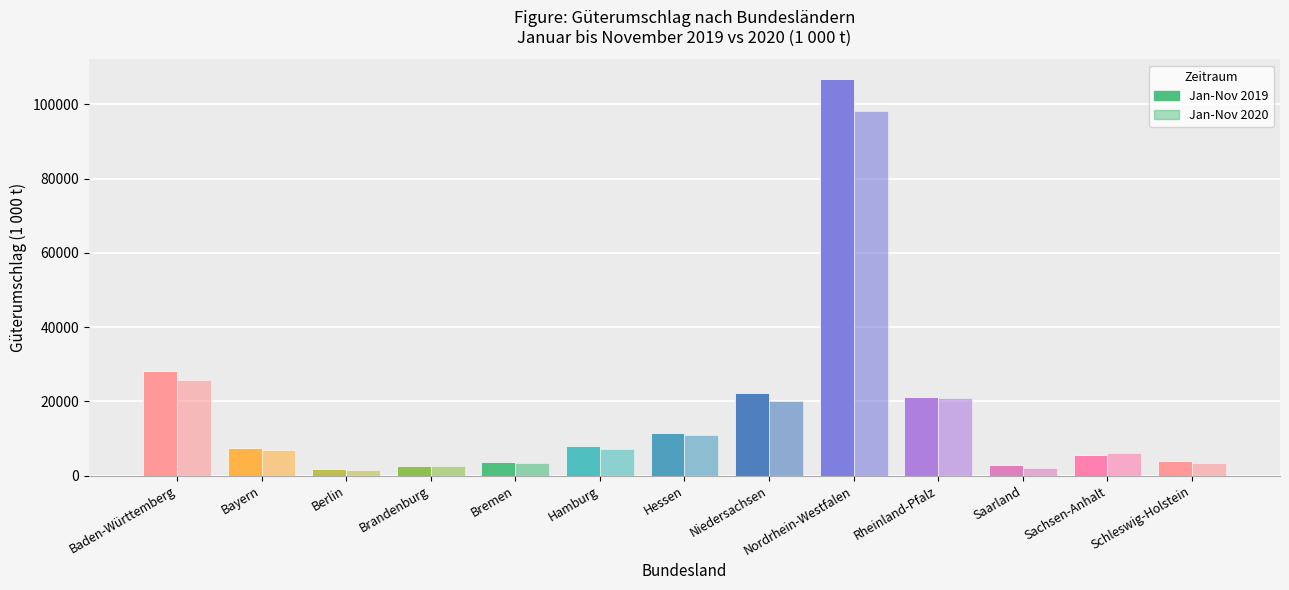

What is the spread (max minus min) of values at Saarland?

772.4